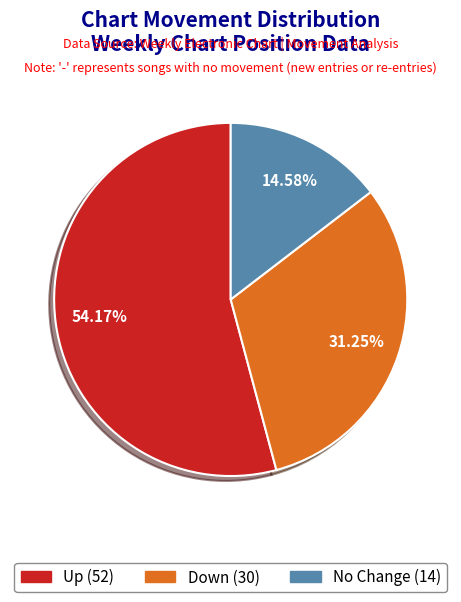

Is there a majority slice in this chart?

Yes